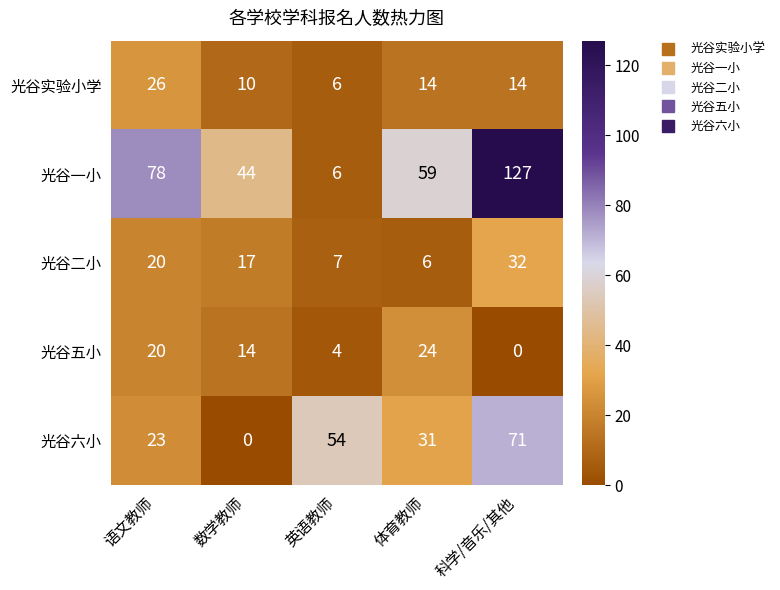

At which category is the sum across all series the highest?

科学/音乐/其他